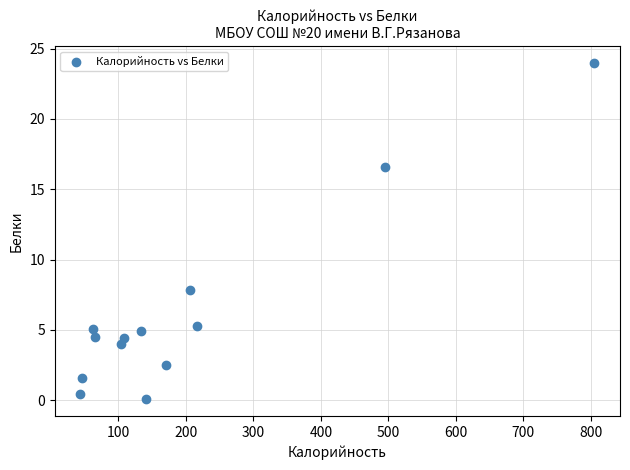

What Y value in the scatter plot is closest to 12?

7.8